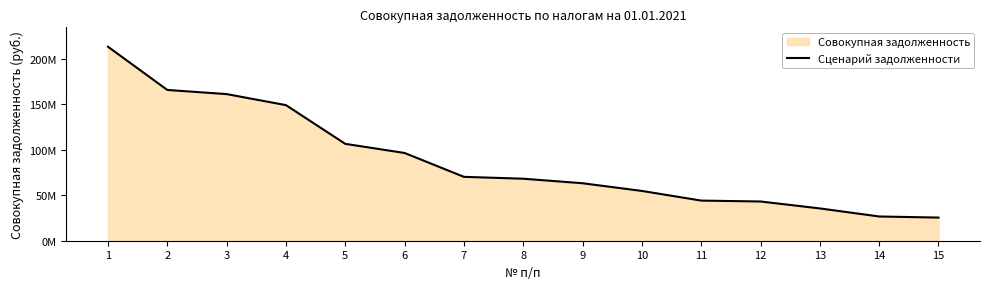

The chart shows a value of 43.1 at 12. True or false?

True